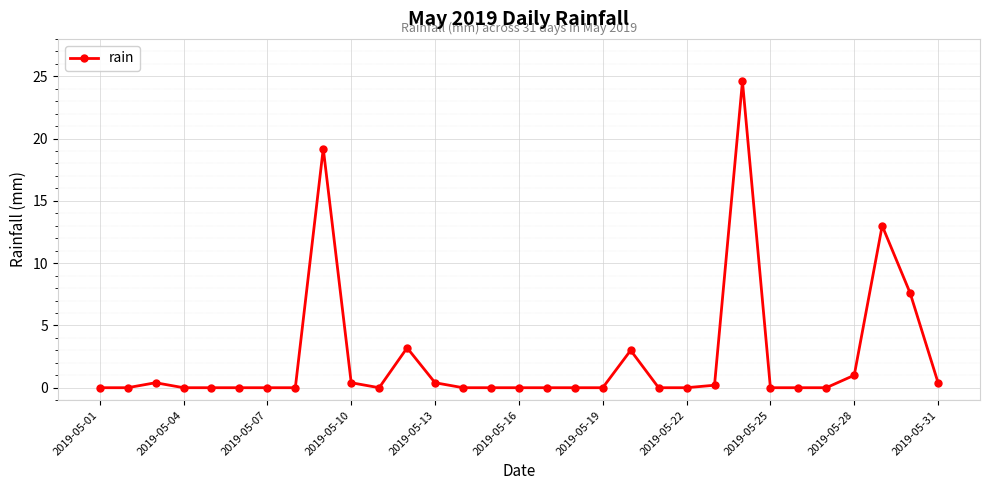

What is the average value?

2.4